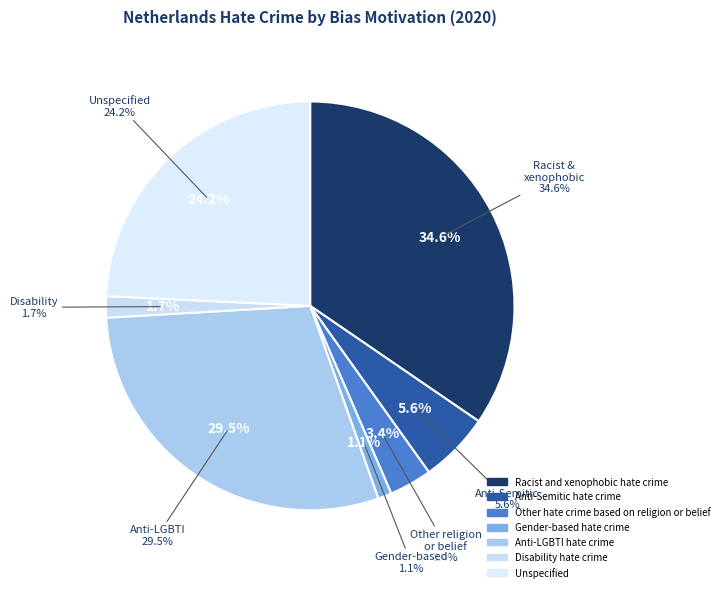

Which has a higher value, Anti-Semitic hate crime or Other hate crime based on religion or belief?

Anti-Semitic hate crime